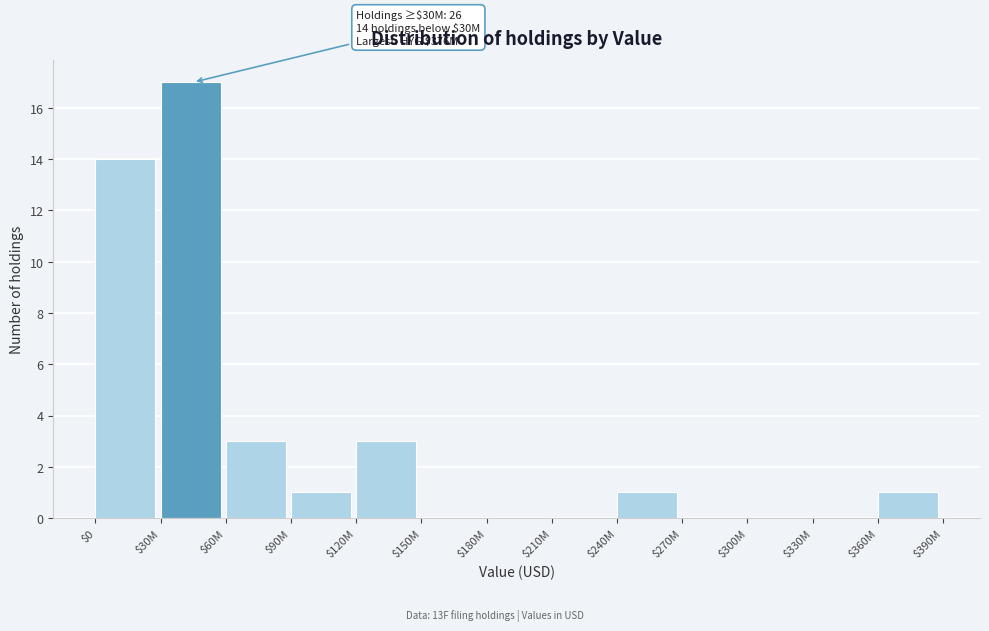

The chart shows a value of 0 at $270M. True or false?

True